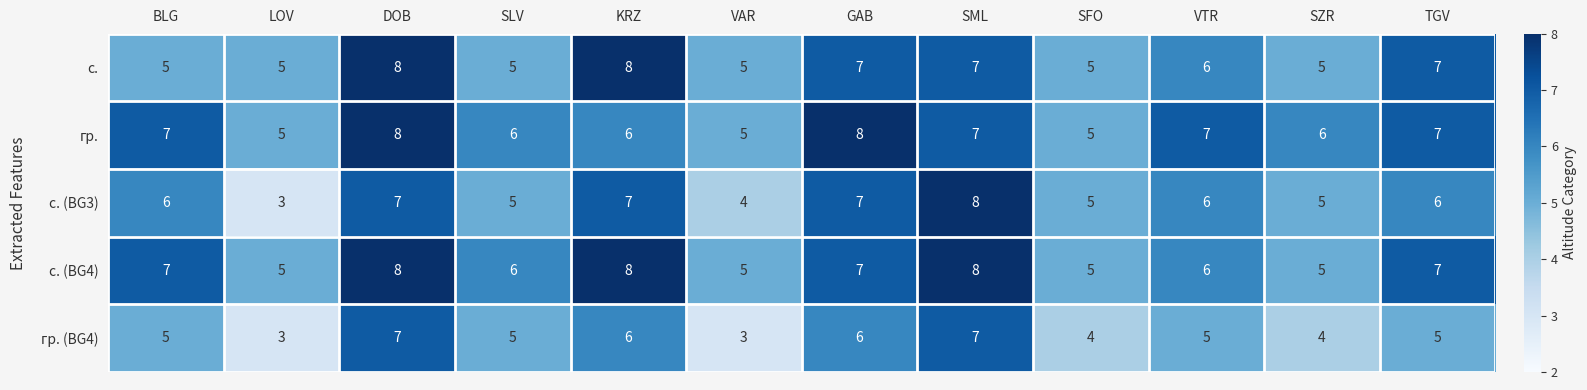

How many с. (BG4) values are between 5 and 8?

12